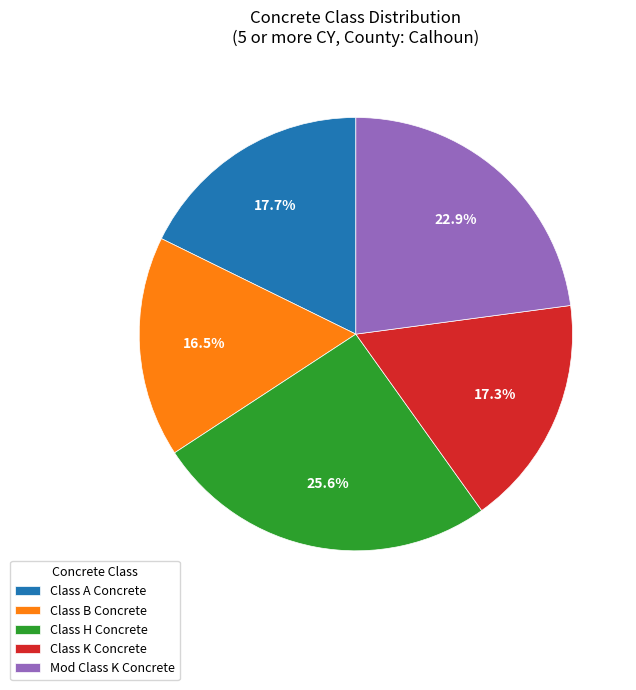

To the nearest percent, what portion does Class A Concrete represent?

18%